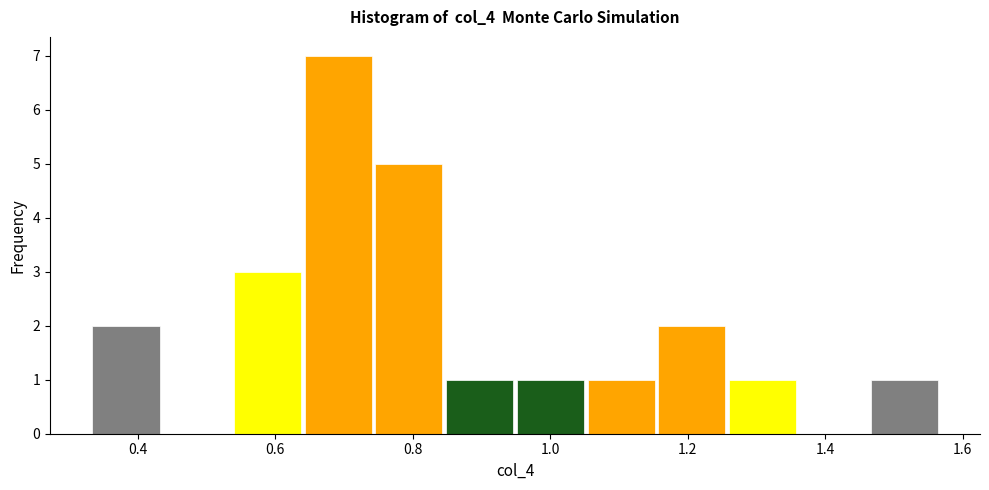

Over which range of the x-axis is the bar tallest?

0.64 to 0.74